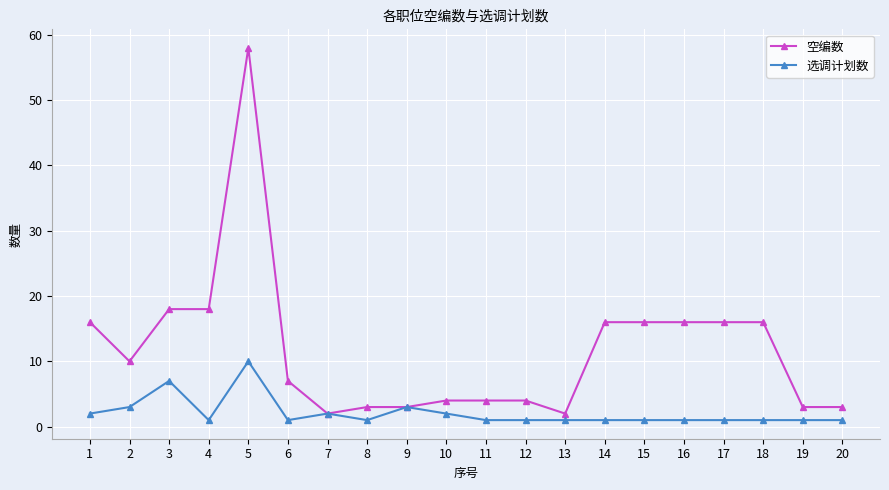

What are all the series names shown in the legend?

空编数, 选调计划数